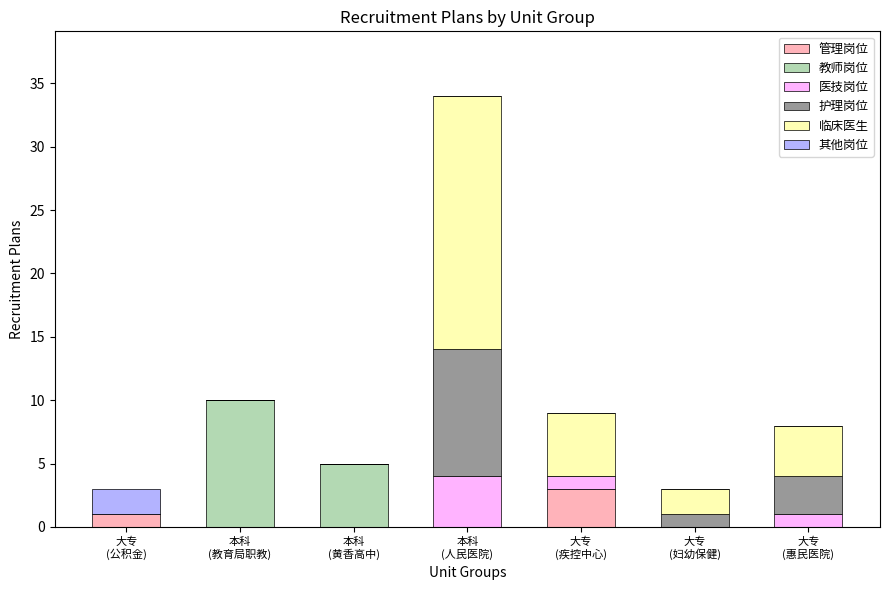

What are all the series names shown in the legend?

管理岗位, 教师岗位, 医技岗位, 护理岗位, 临床医生, 其他岗位